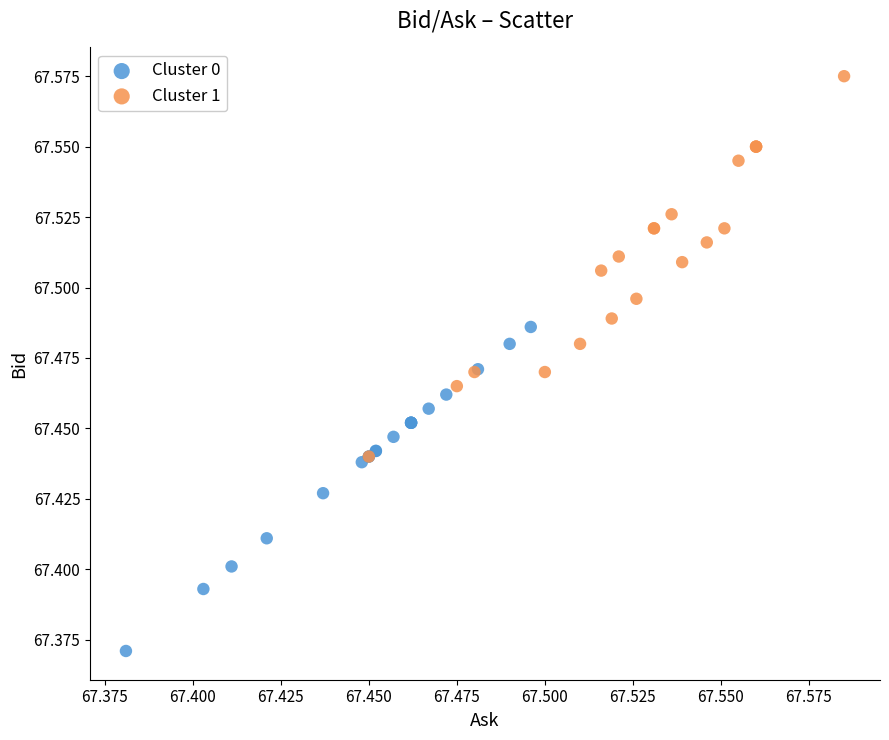

Which series reaches the maximum Y coordinate?

Cluster 1